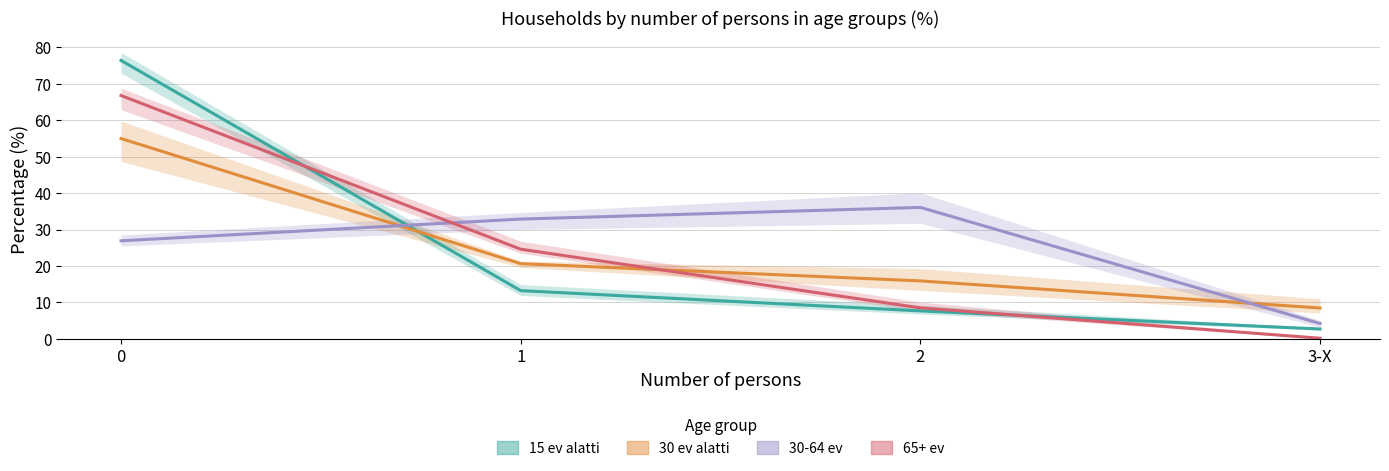

At which label does 30-64 ev first exceed 32?

1